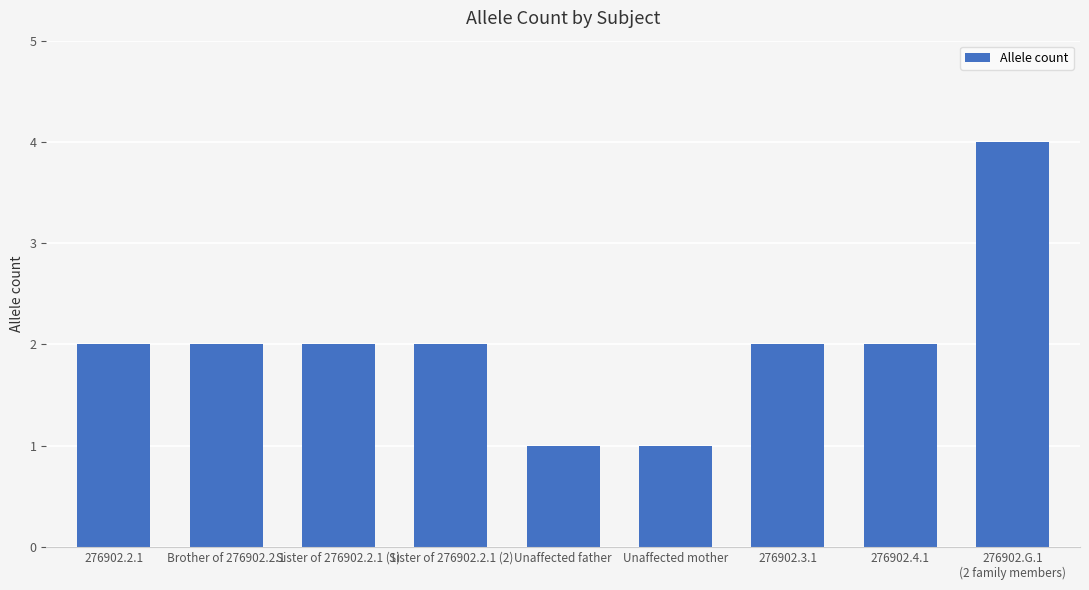

True or false: the data shows 5 at 276902.G.1
(2 family members).

False